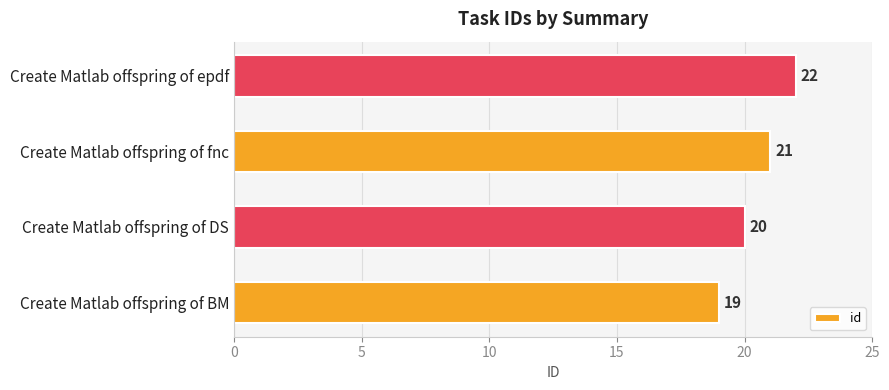

At which category does the chart reach its peak across all series?

Create Matlab offspring of epdf